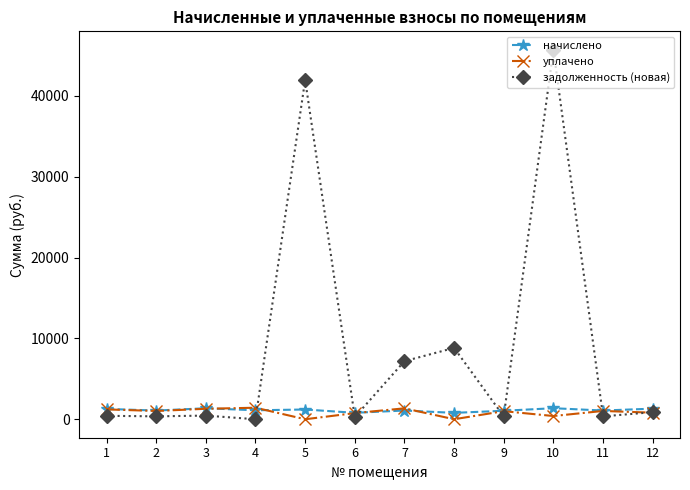

What are all the series names shown in the legend?

начислено, уплачено, задолженность (новая)